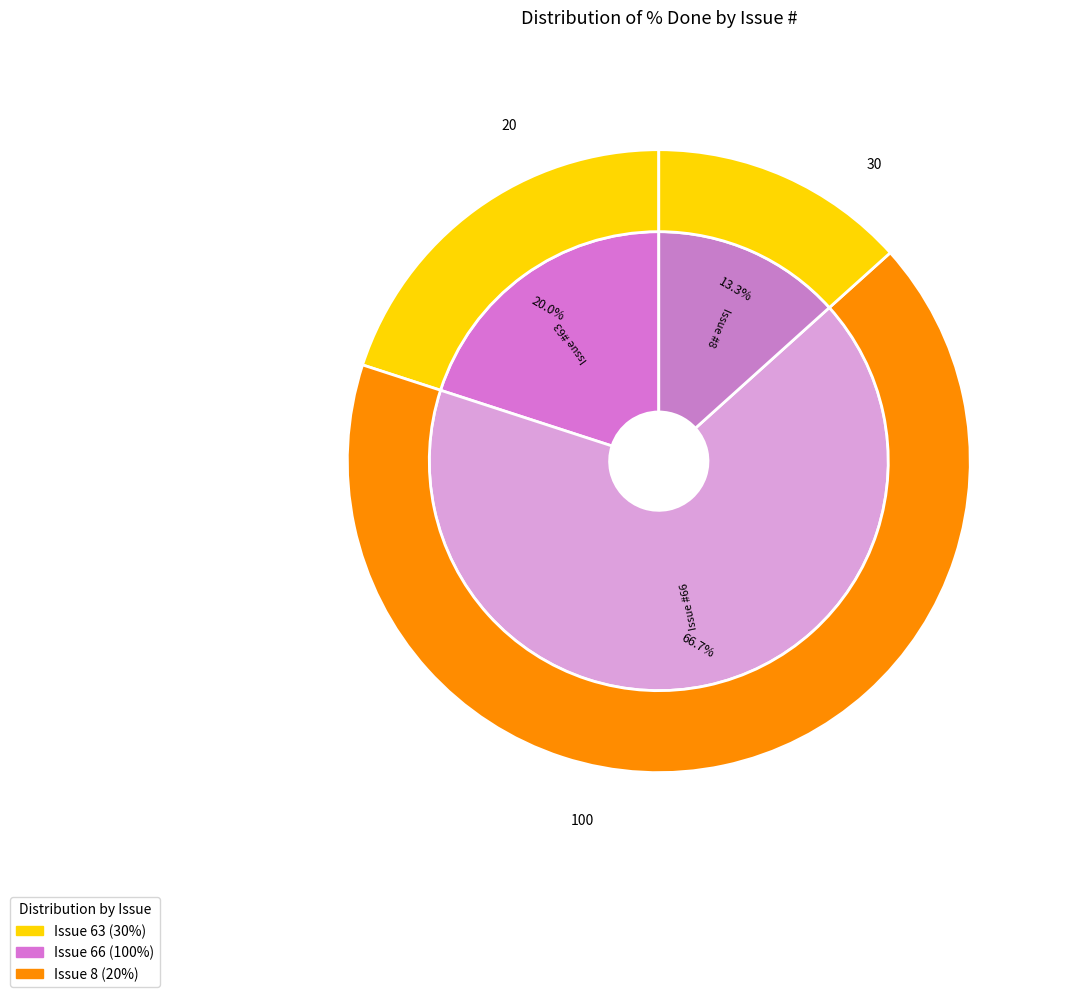

How much of the chart is everything except 66?

33.3%